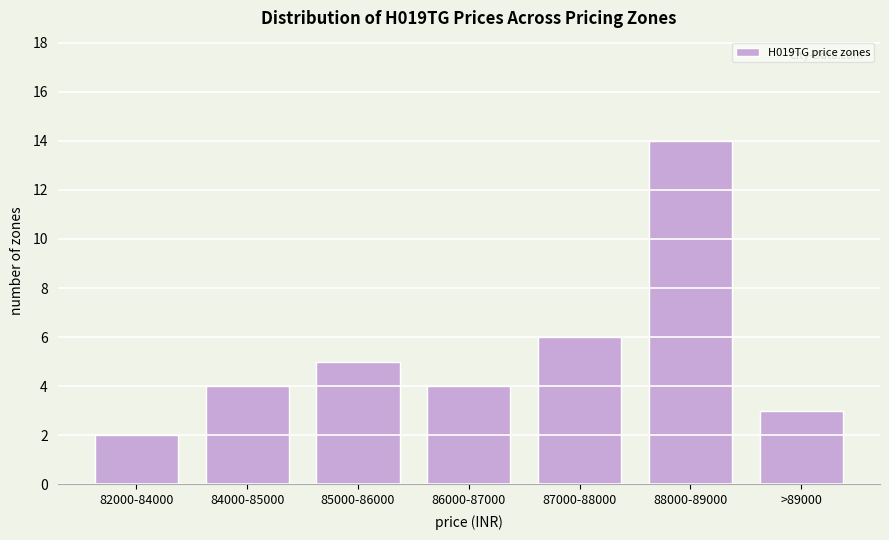

Reading left to right, list all the values displayed in this chart.

2	4	5	4	6	14	3